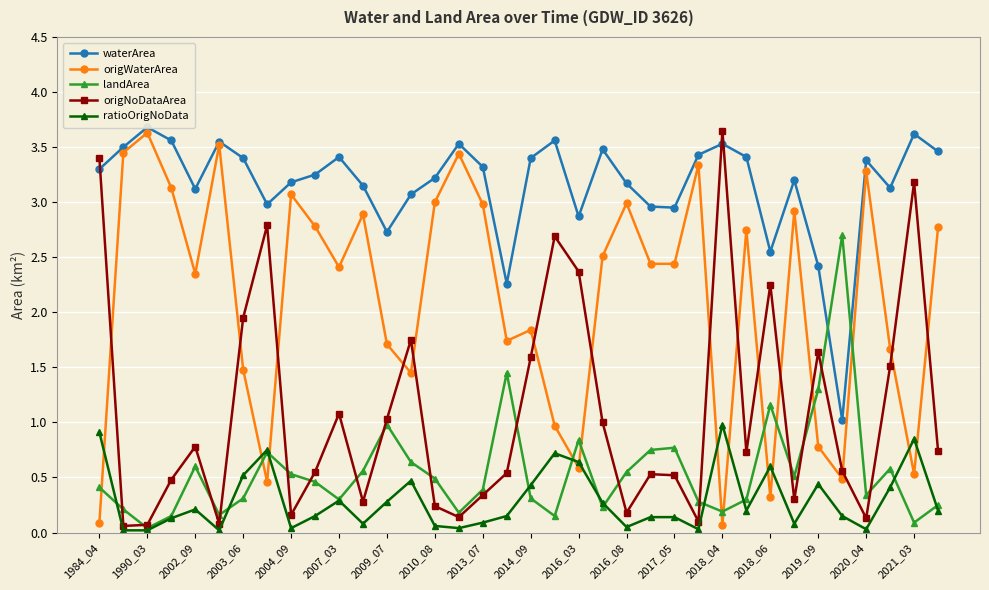

What is the sum of all ratioOrigNoData values?

10.6